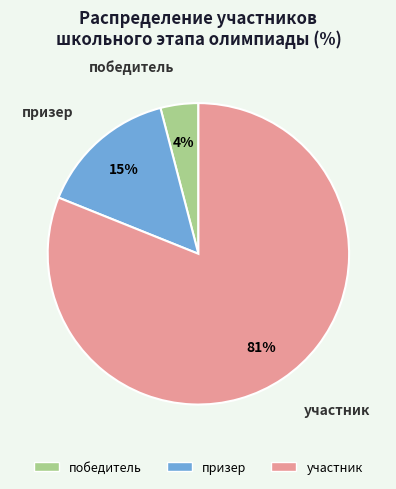

Between победитель and участник, which is larger?

участник